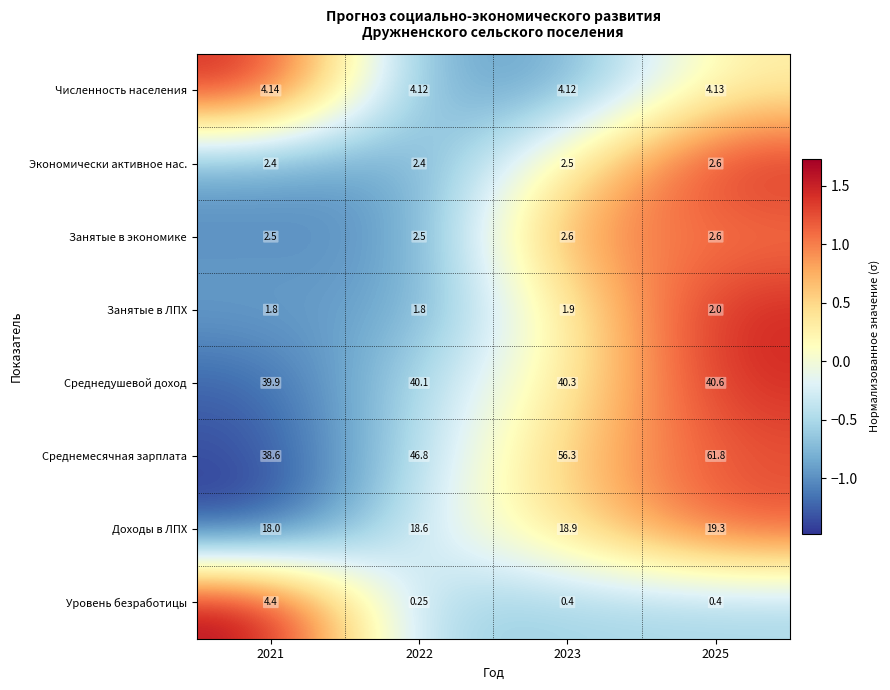

Count the number of categories in the chart.

4